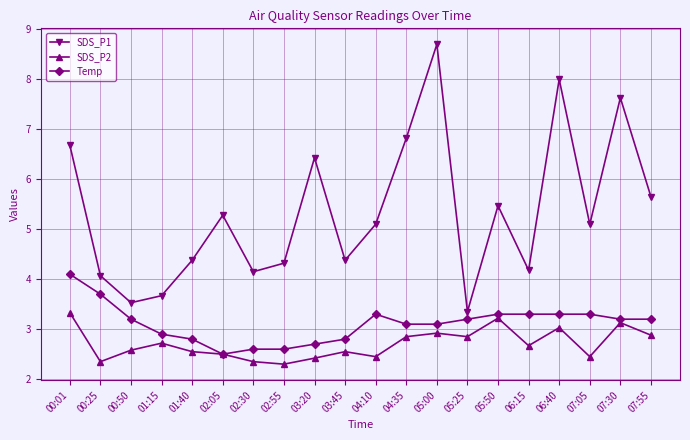

What is the total value across all series at 01:15?

9.3